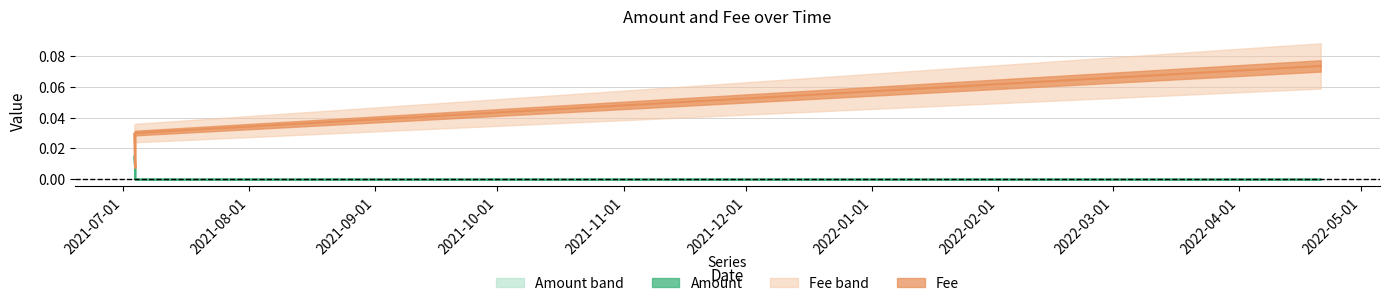

At which category is the sum across all series the highest?

2022-04-21 02:18:03